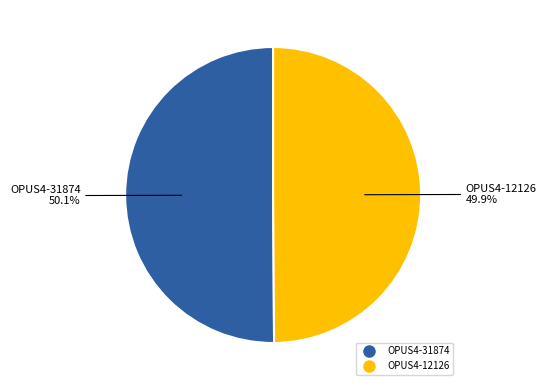

How many slices are in this pie chart?

2